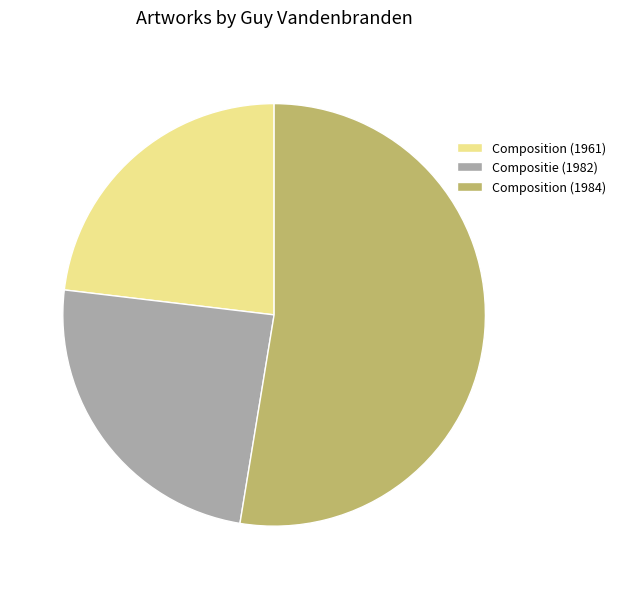

Does Compositie (1982) represent more than half of the total?

No